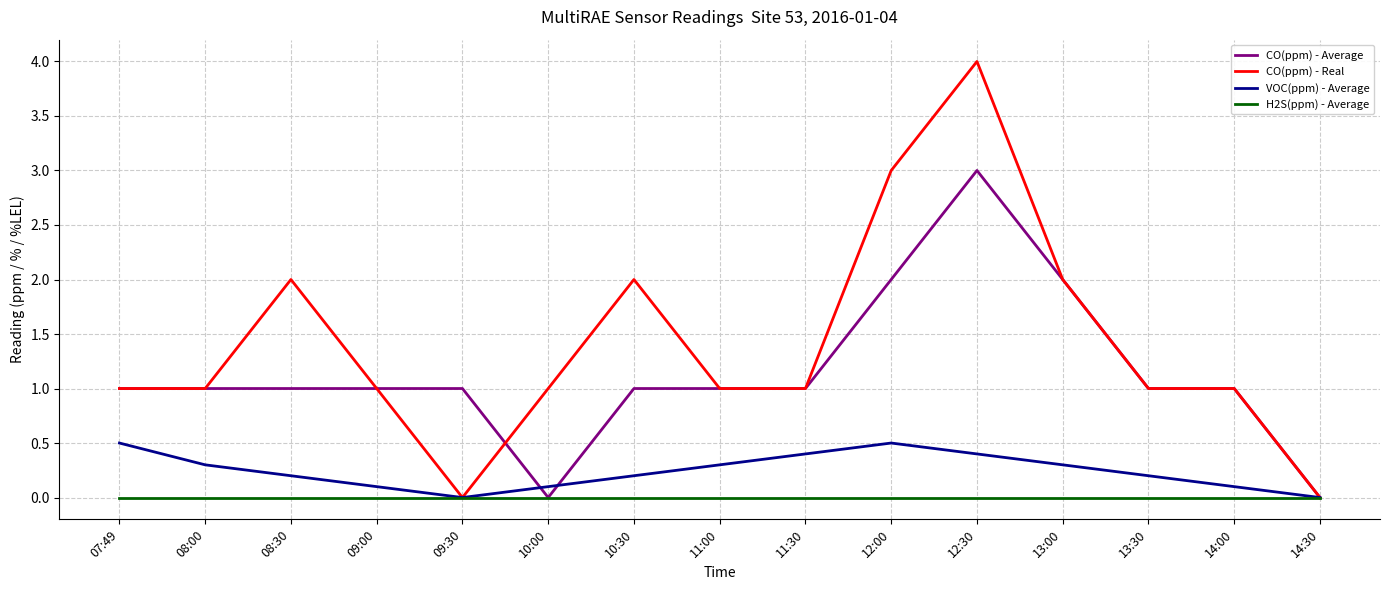

True or false: VOC(ppm) - Average has more than 0 interior local peaks.

True